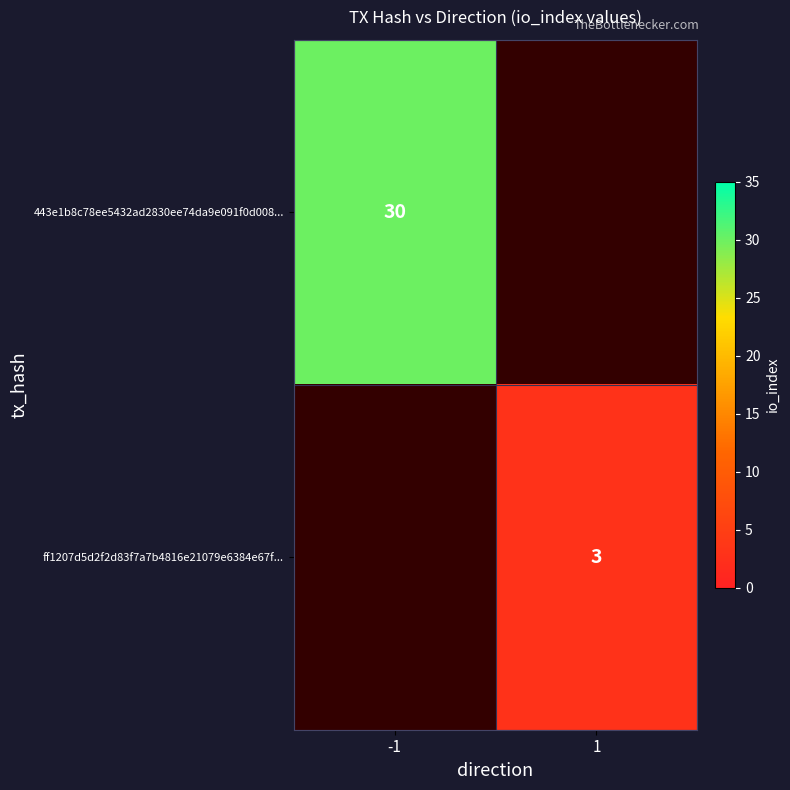

At which category does the chart reach its minimum across all series?

1